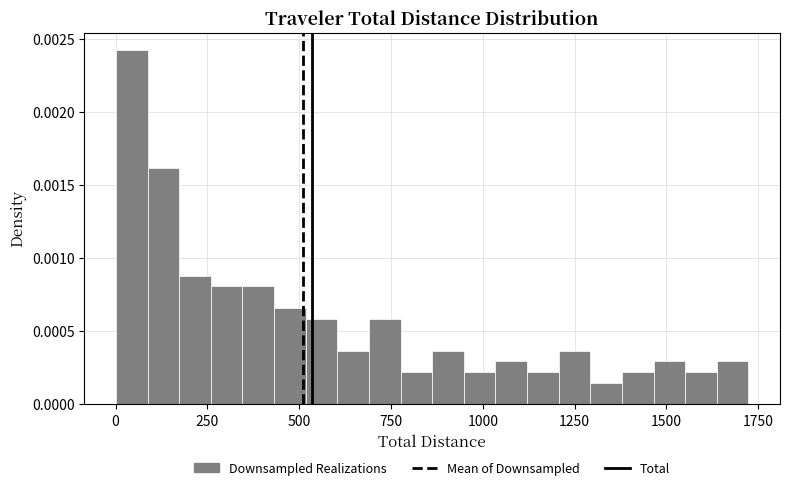

Read against the x-axis, roughly where is the centre of the tallest bar?

50